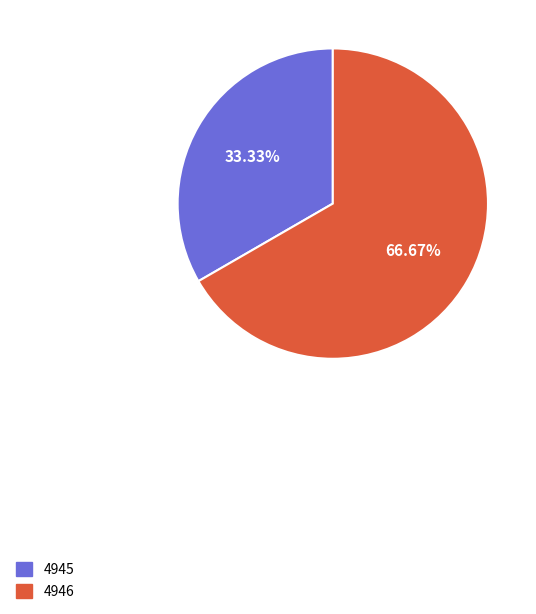

To the nearest percent, what portion does 4945 represent?

33%